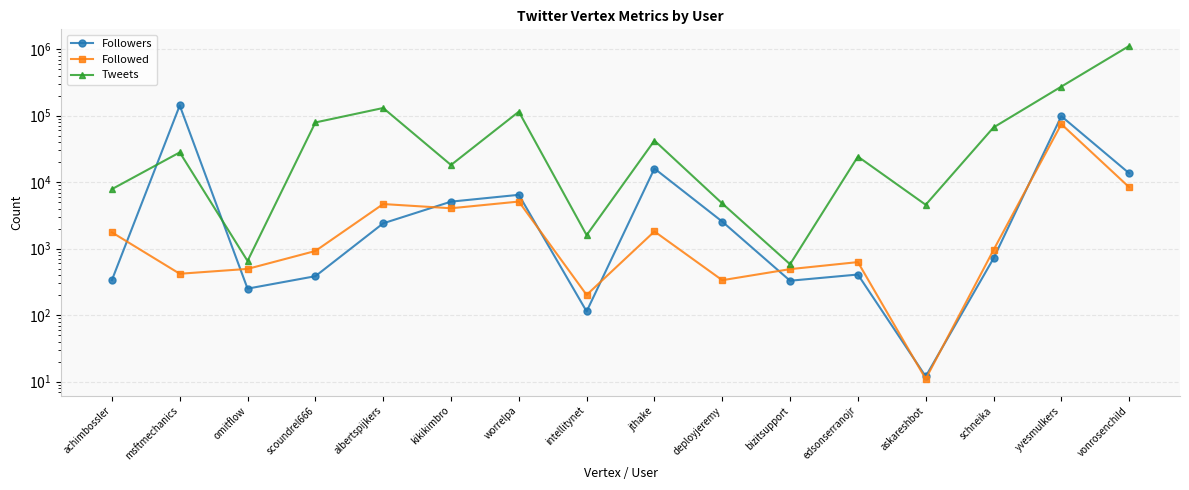

Reading right to left, list all the values displayed in this chart.

Followers: vonrosenchild=13645	yvesmulkers=98436	schneika=715	askareshbot=12	edsonserranojr=409	bizitsupport=330	deployjeremy=2557	jthake=16055	intellitynet=114	worrelpa=6463	kikikimbro=5104	albertspijkers=2409	scoundrel666=386	omitflow=251	msftmechanics=142596	achimbossler=338
Followed: vonrosenchild=8414	yvesmulkers=74822	schneika=956	askareshbot=11	edsonserranojr=629	bizitsupport=493	deployjeremy=336	jthake=1819	intellitynet=202	worrelpa=5119	kikikimbro=4058	albertspijkers=4697	scoundrel666=924	omitflow=497	msftmechanics=420	achimbossler=1762
Tweets: vonrosenchild=1119074	yvesmulkers=274136	schneika=66657	askareshbot=4578	edsonserranojr=24297	bizitsupport=584	deployjeremy=4790	jthake=42298	intellitynet=1599	worrelpa=115063	kikikimbro=18153	albertspijkers=130713	scoundrel666=79215	omitflow=654	msftmechanics=28101	achimbossler=7871